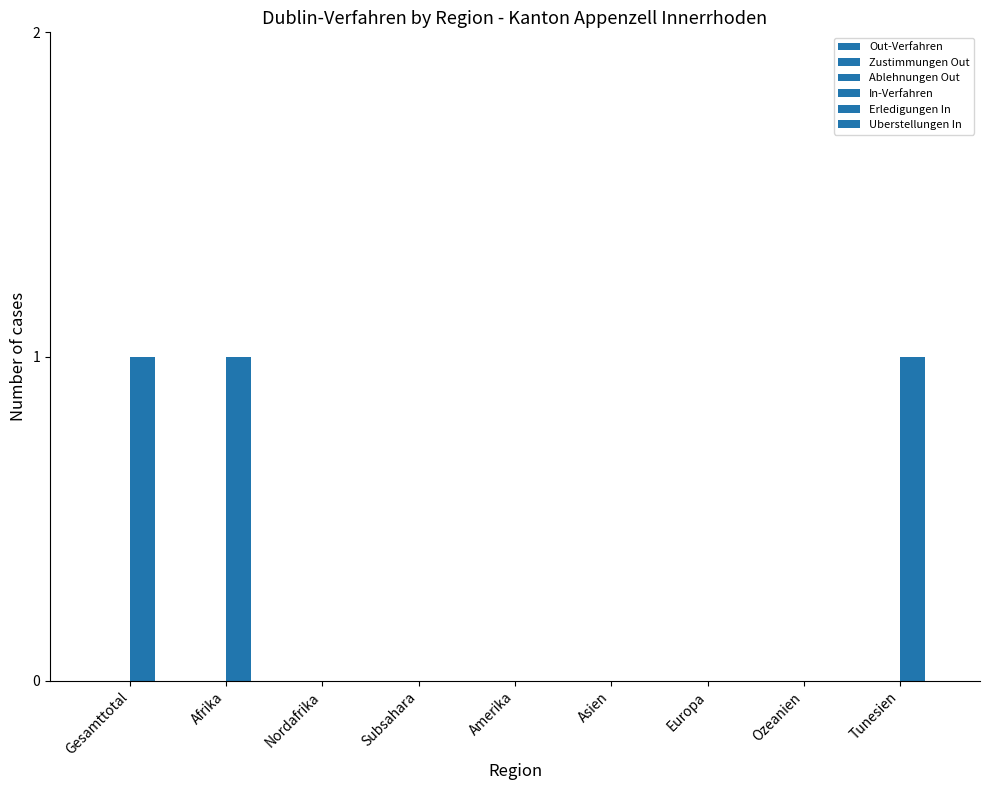

What is the label of the 1st bar from the right?

Tunesien